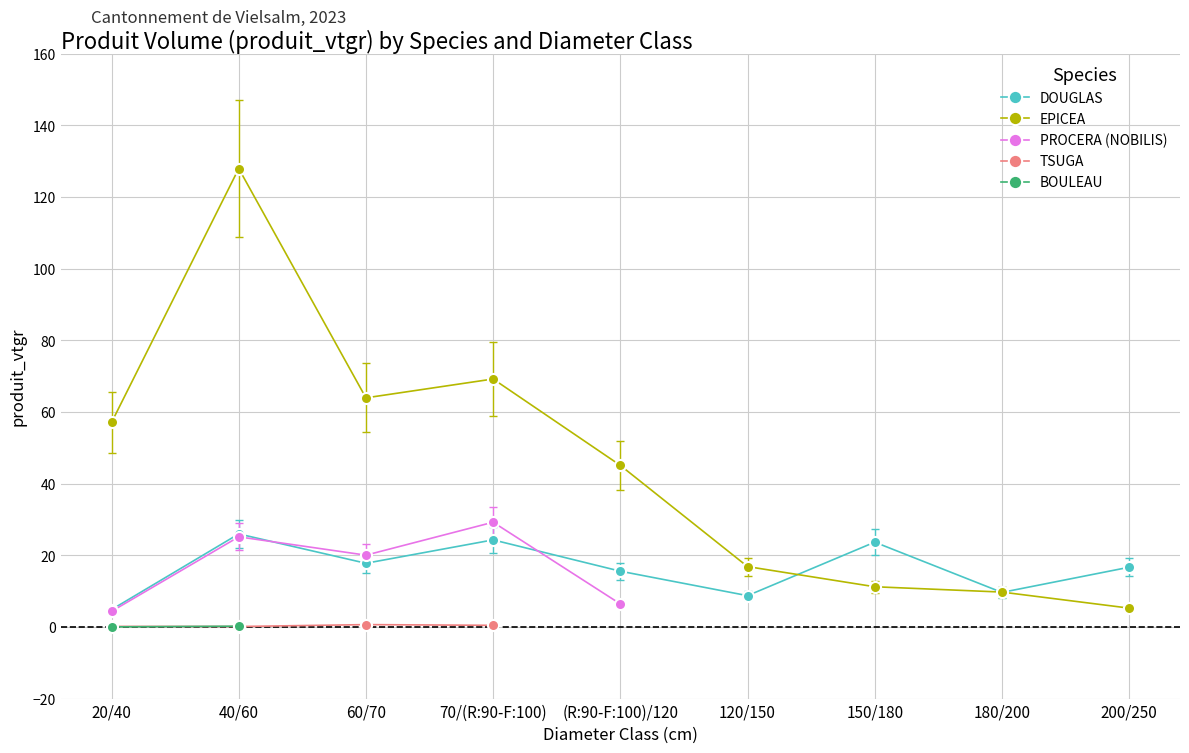

Between which two adjacent categories do DOUGLAS and EPICEA first intersect?

120/150 and 150/180